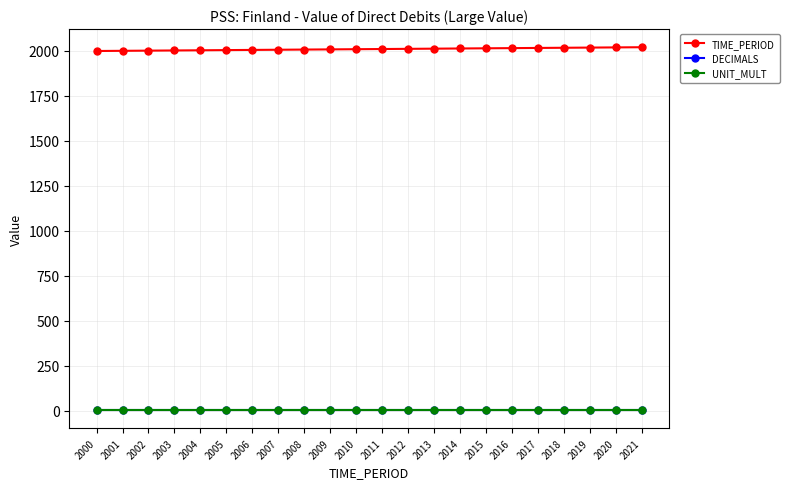

Is it true that TIME_PERIOD equals 683 at 2009?

False